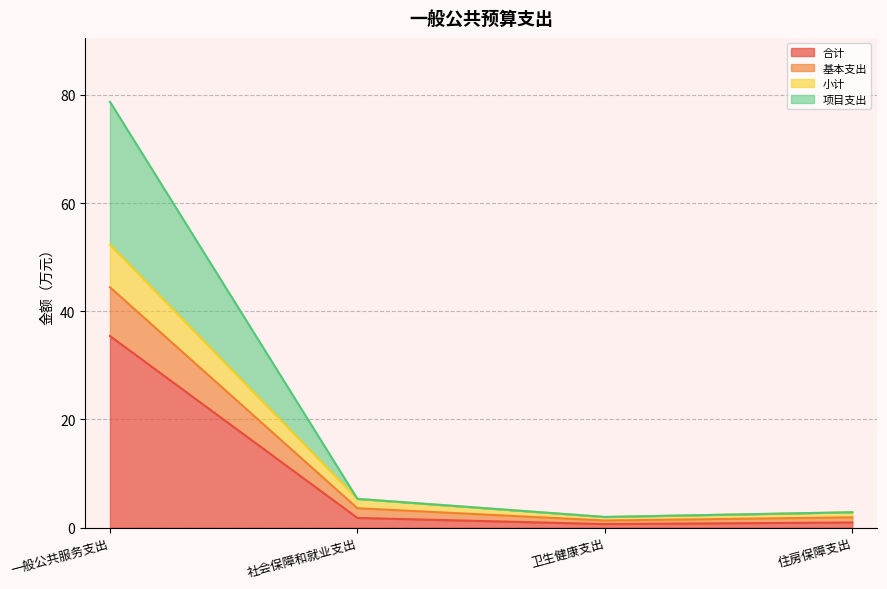

What is the maximum value for 合计?

35.4